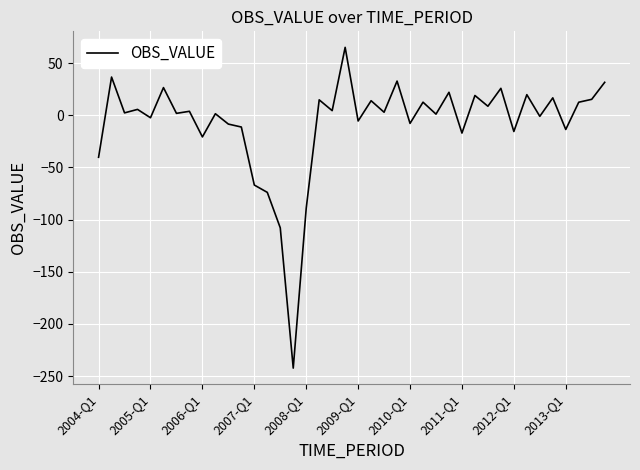

True or false: there are more than 1 points higher than both neighbors.

True